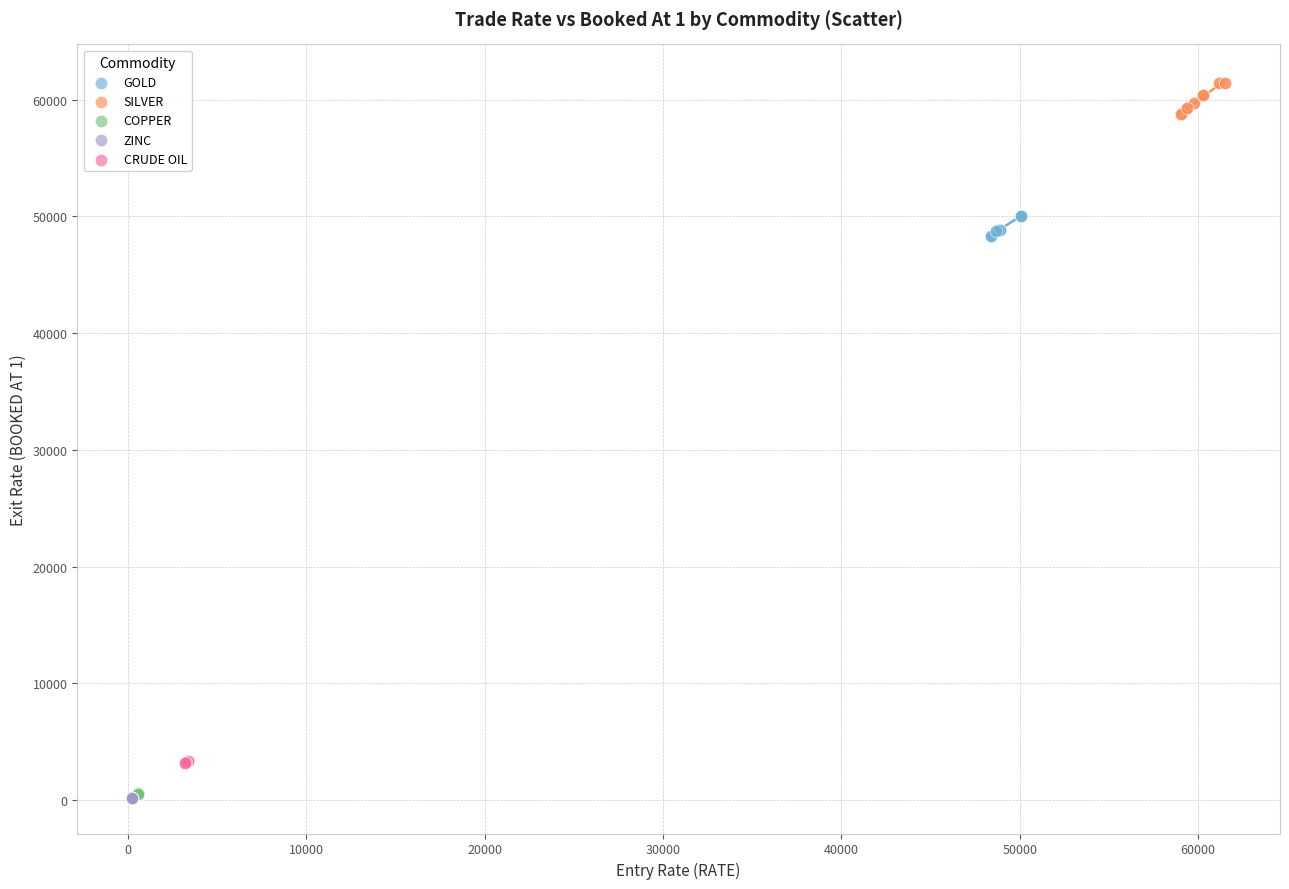

Which series has the widest spread of Y values?

SILVER